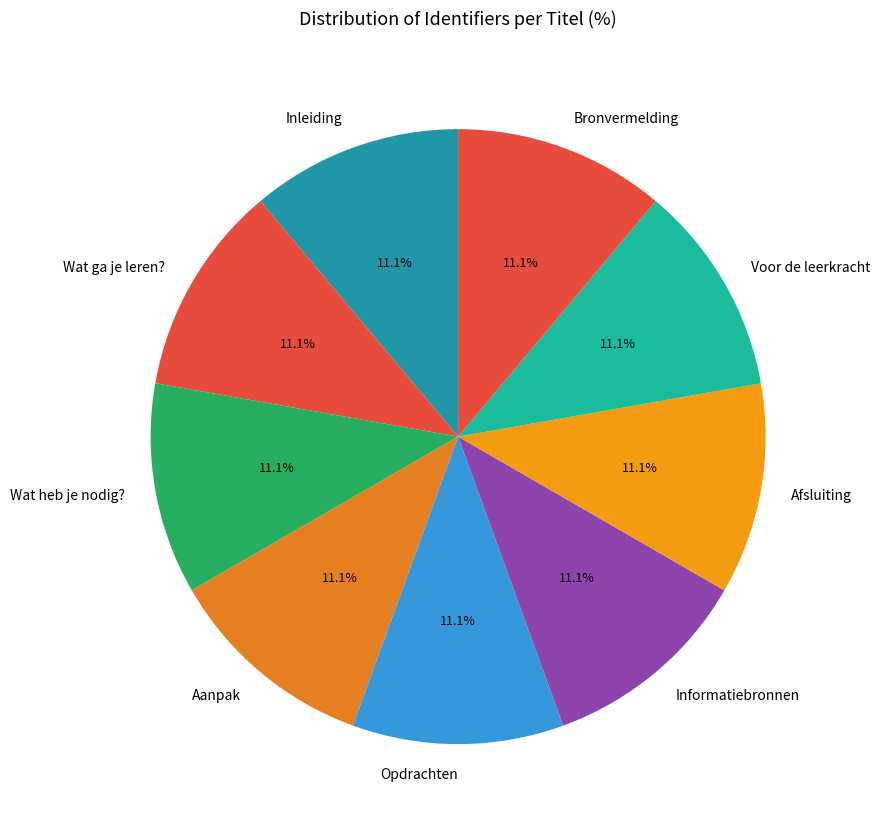

What percentage is NOT represented by Afsluiting?

88.9%